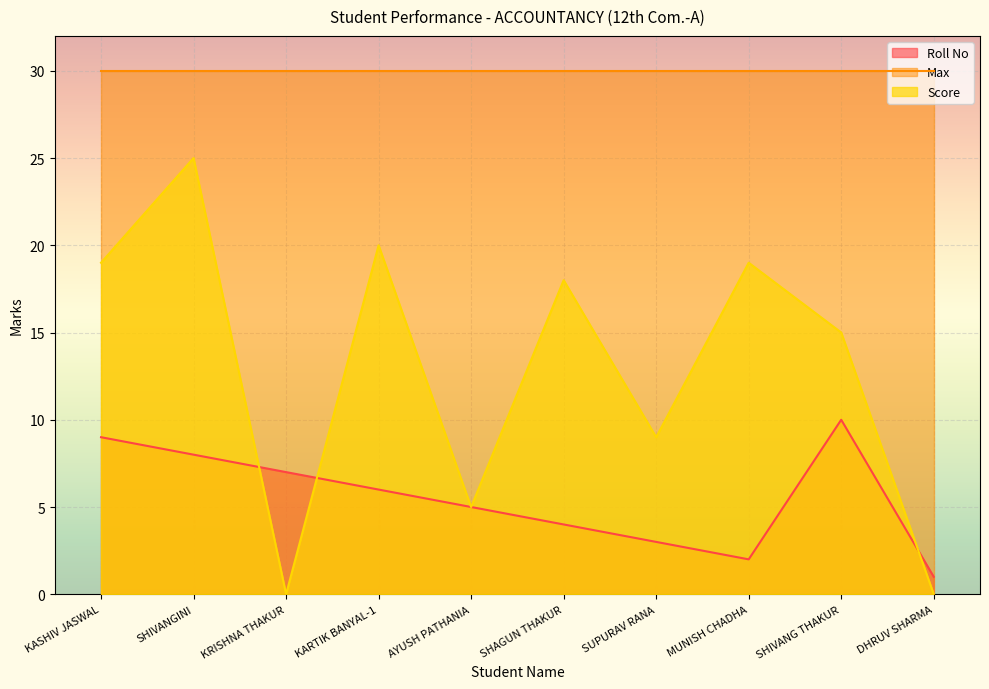

At which category is the sum across all series the highest?

SHIVANGINI